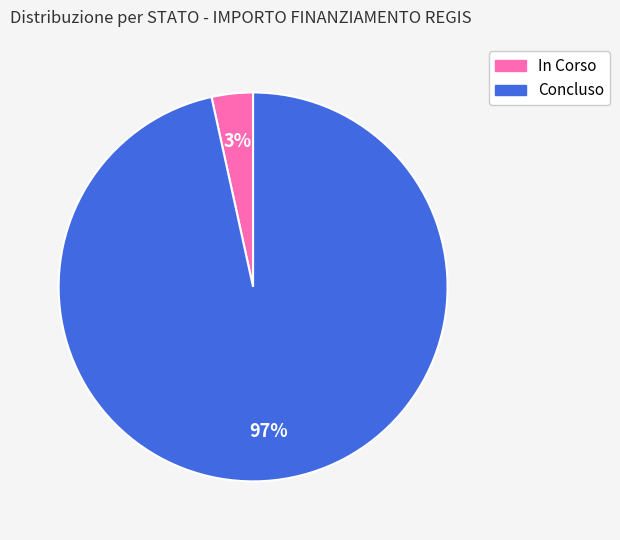

To the nearest percent, what is the average slice percentage?

50%